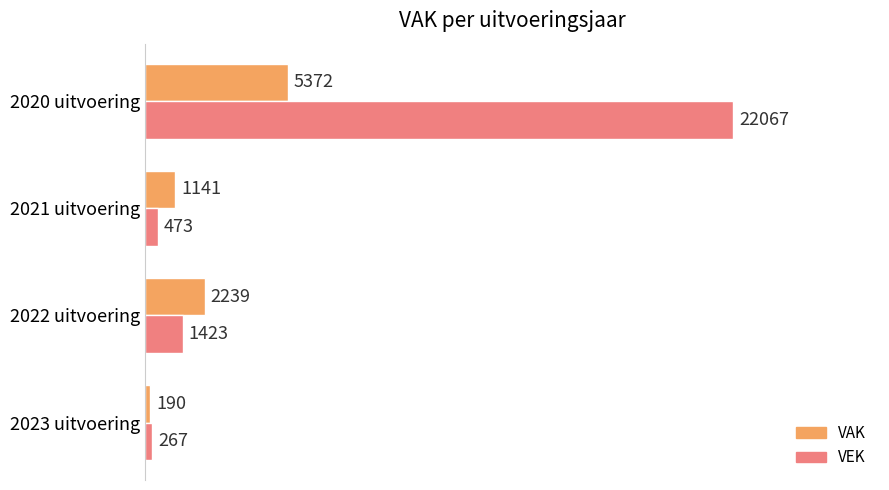

Rank the series by their average value, from highest to lowest.

VEK, VAK